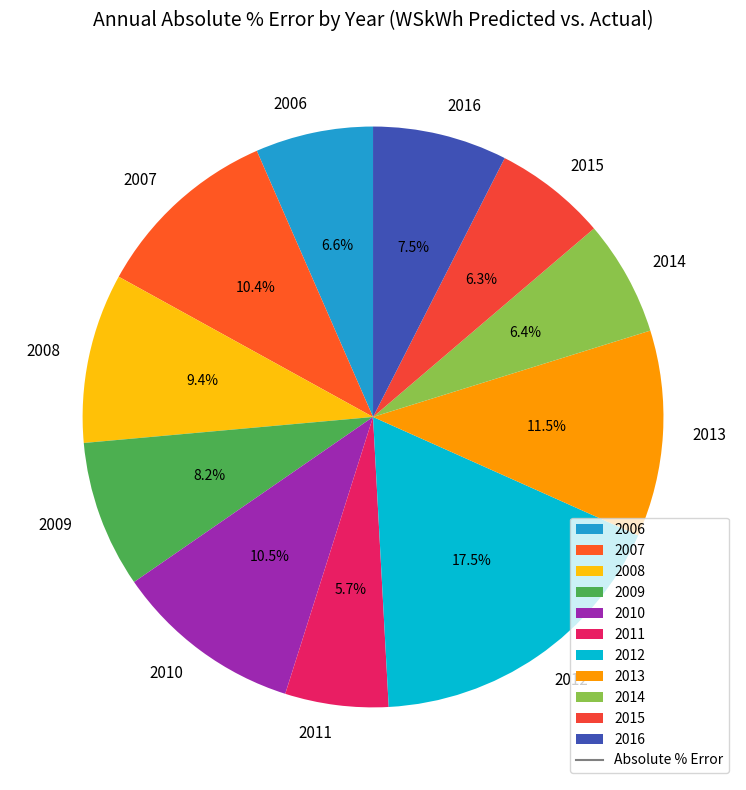

Between 2011 and 2009, which is larger?

2009